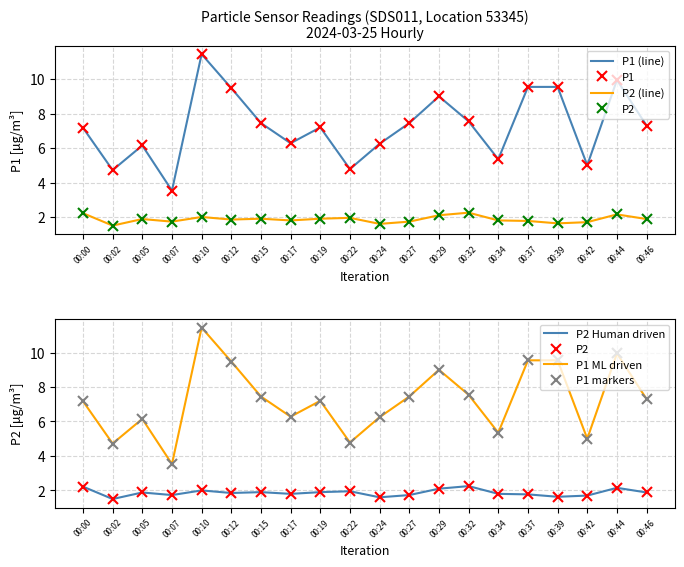

Count the number of data series in this chart.

2